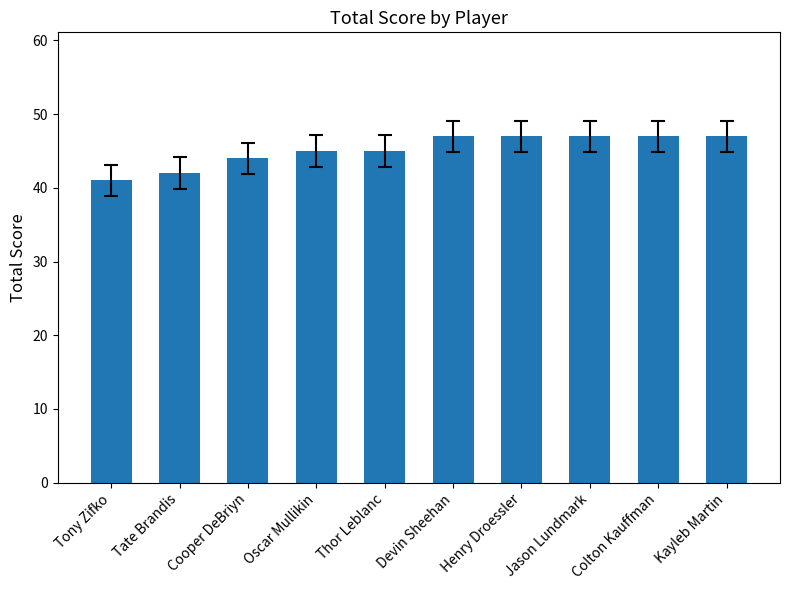

What value does the data have at Henry Droessler?

47